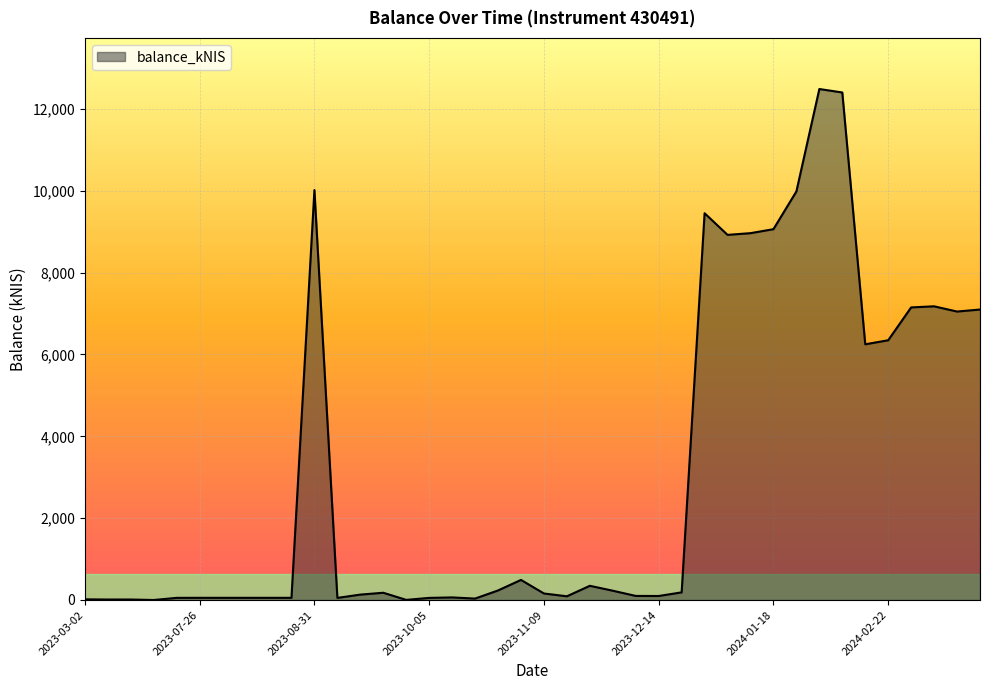

What is the maximum value shown in the chart?

12488.0